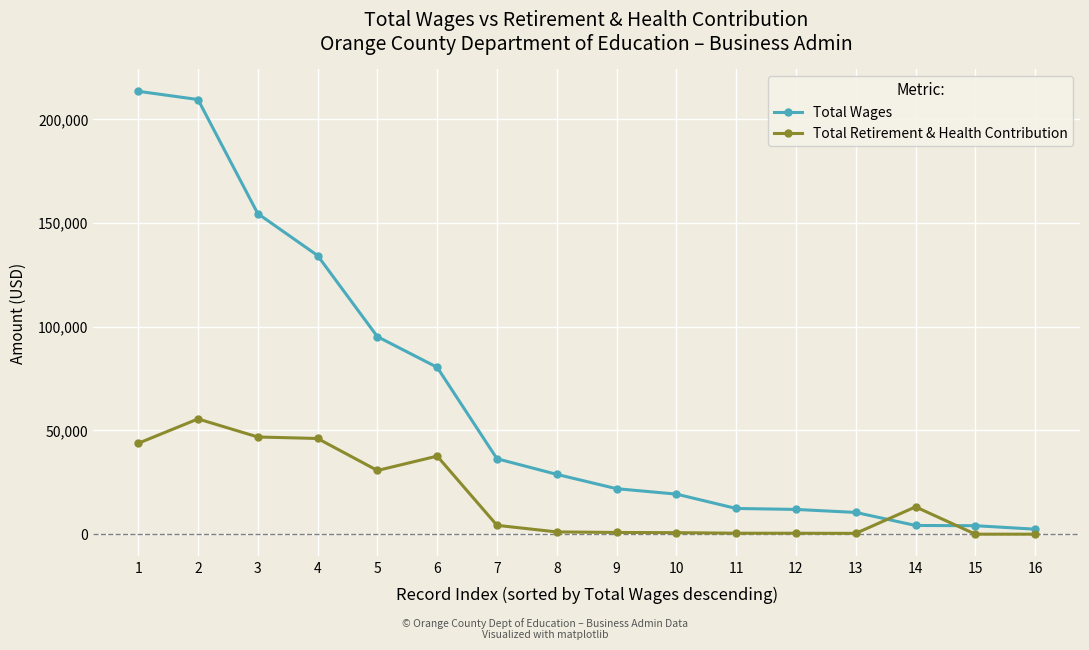

The Total Retirement & Health Contribution series shows 0 at 15. True or false?

True